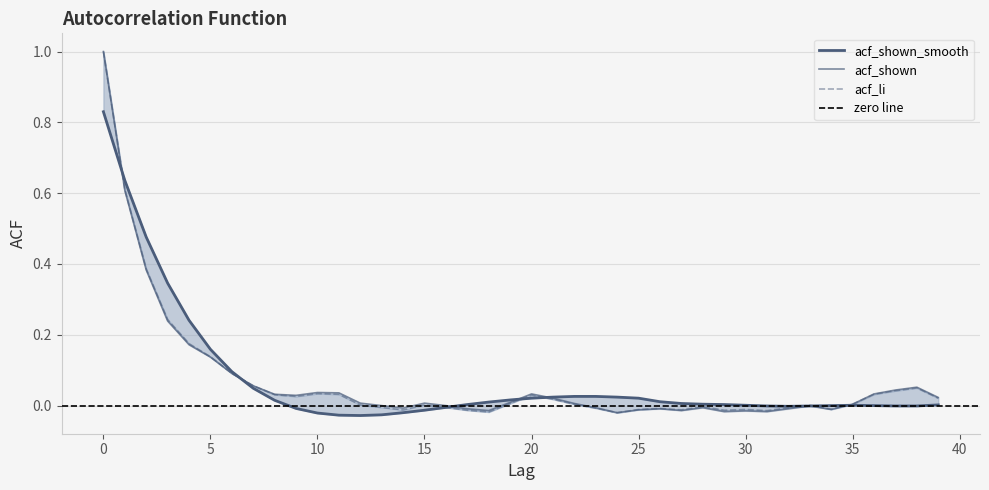

What is the maximum value for acf_li?

1.0